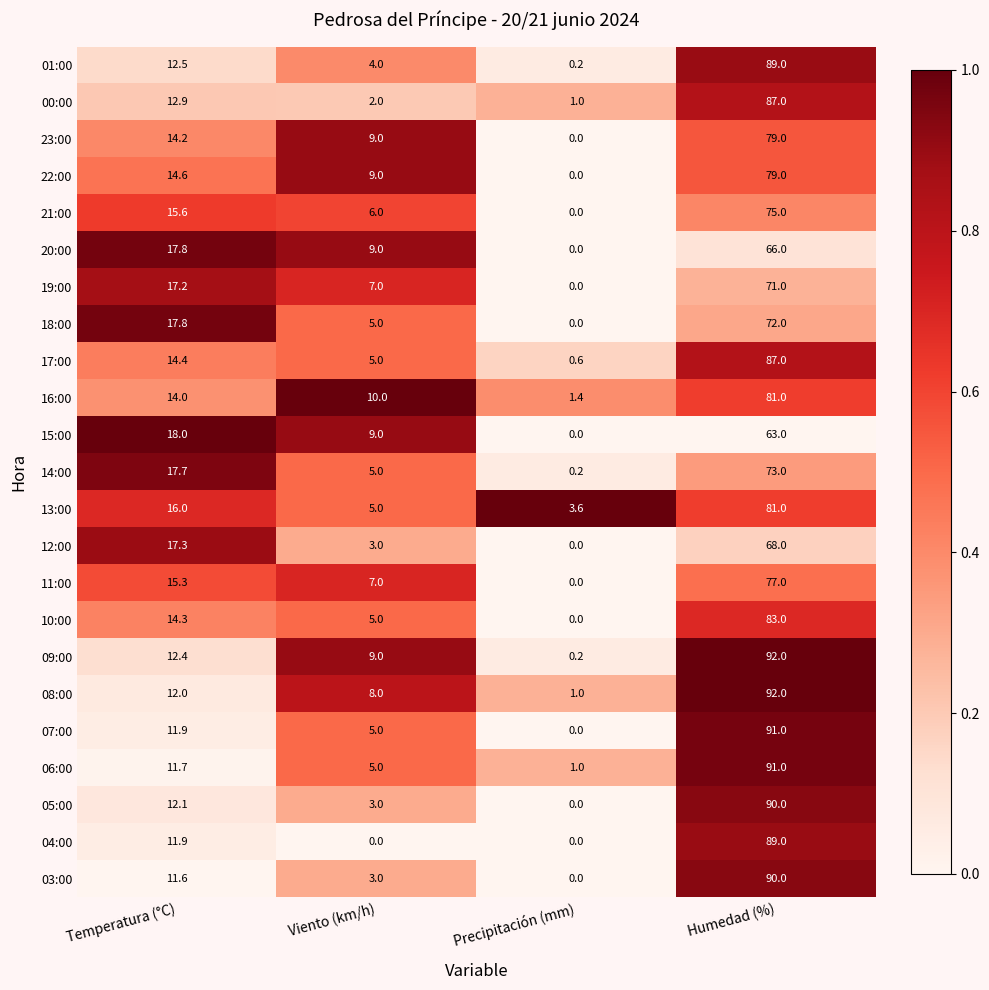

List the labels in order of 05:00 value, largest first.

Humedad (%), Temperatura (°C), Viento (km/h), Precipitación (mm)